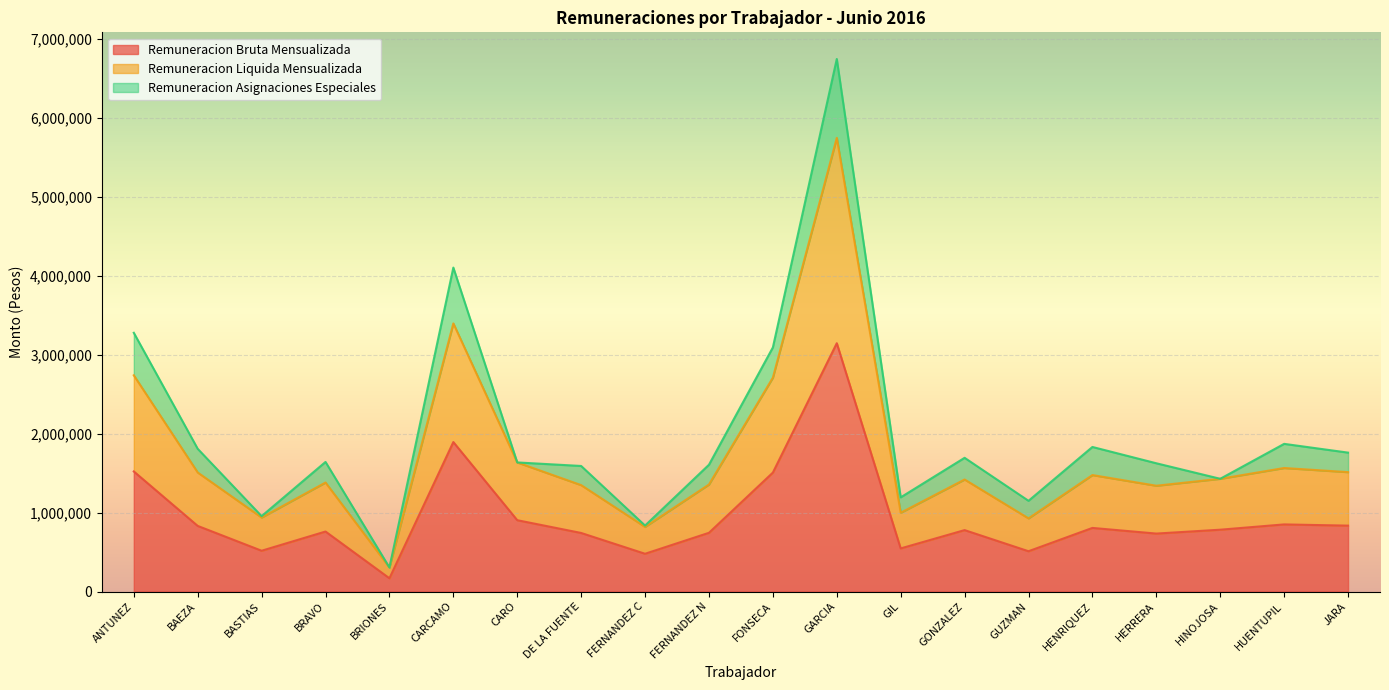

What is the highest value of the Remuneracion Bruta Mensualizada series?

3145052